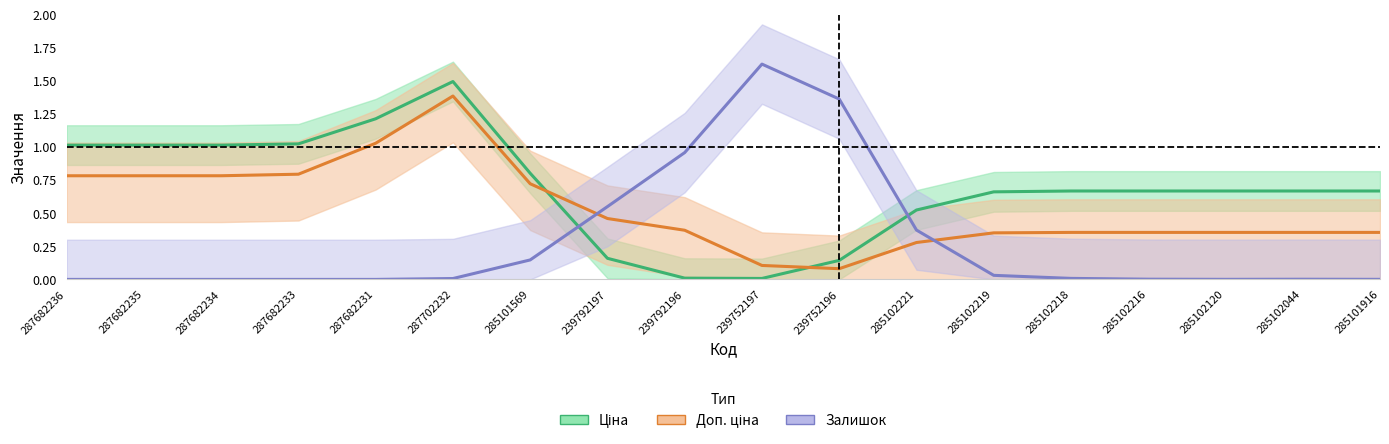

What is the difference between the second highest and minimum values in the Доп. ціна series?

0.9